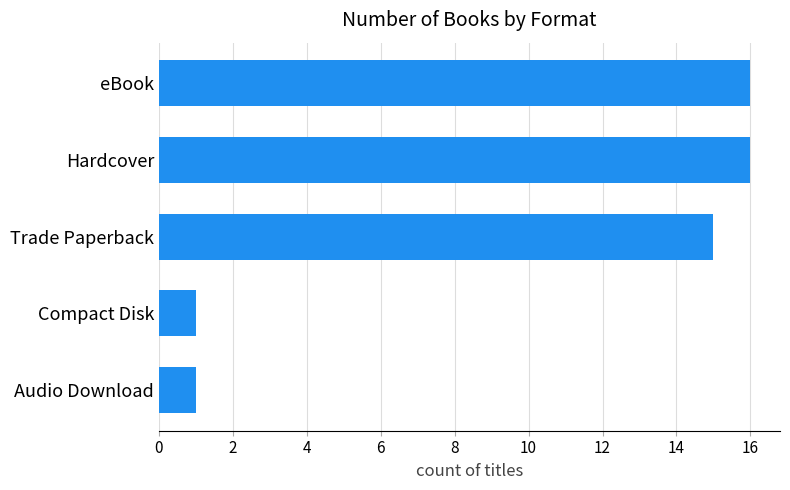

The value at Audio Download is 1. True or false?

True